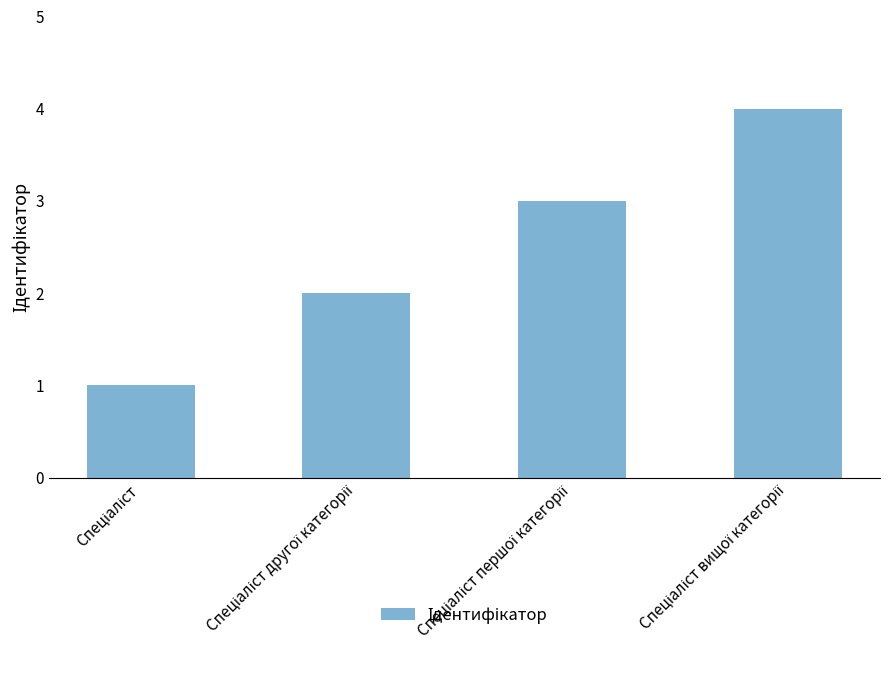

Are the bars grouped side by side (vs. stacked)?

No